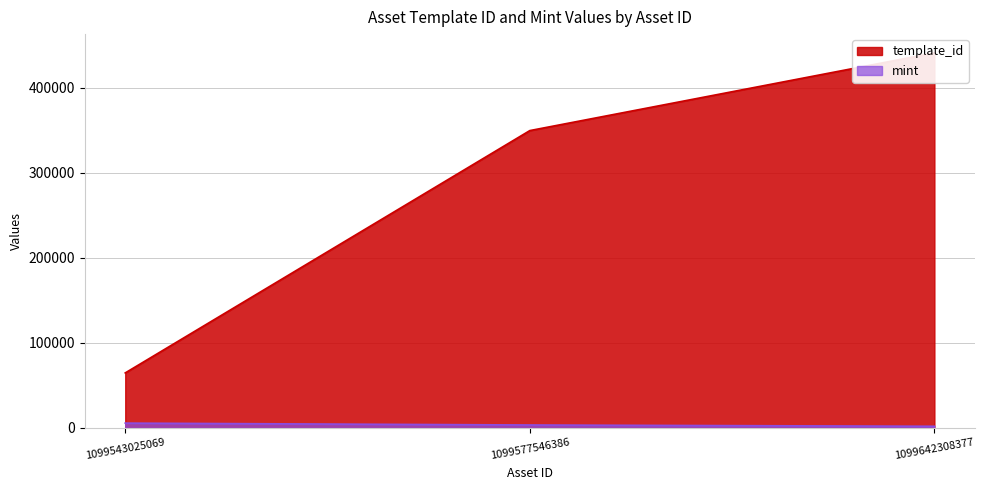

Reading right to left, transcribe all the data shown in this chart.

template_id: 440886	349523	64660
mint: 1928	3438	5646